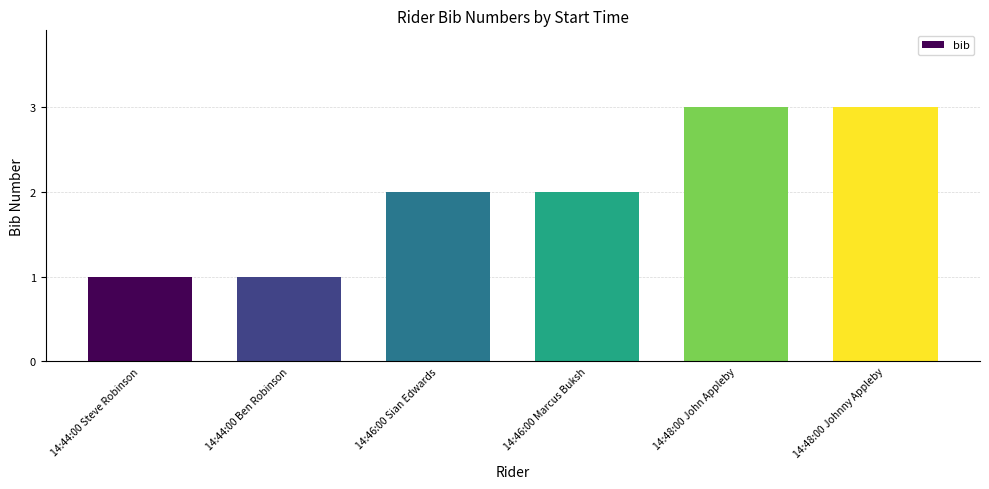

Which has a higher value, 14:48:00 Johnny Appleby or 14:46:00 Sian Edwards?

14:48:00 Johnny Appleby